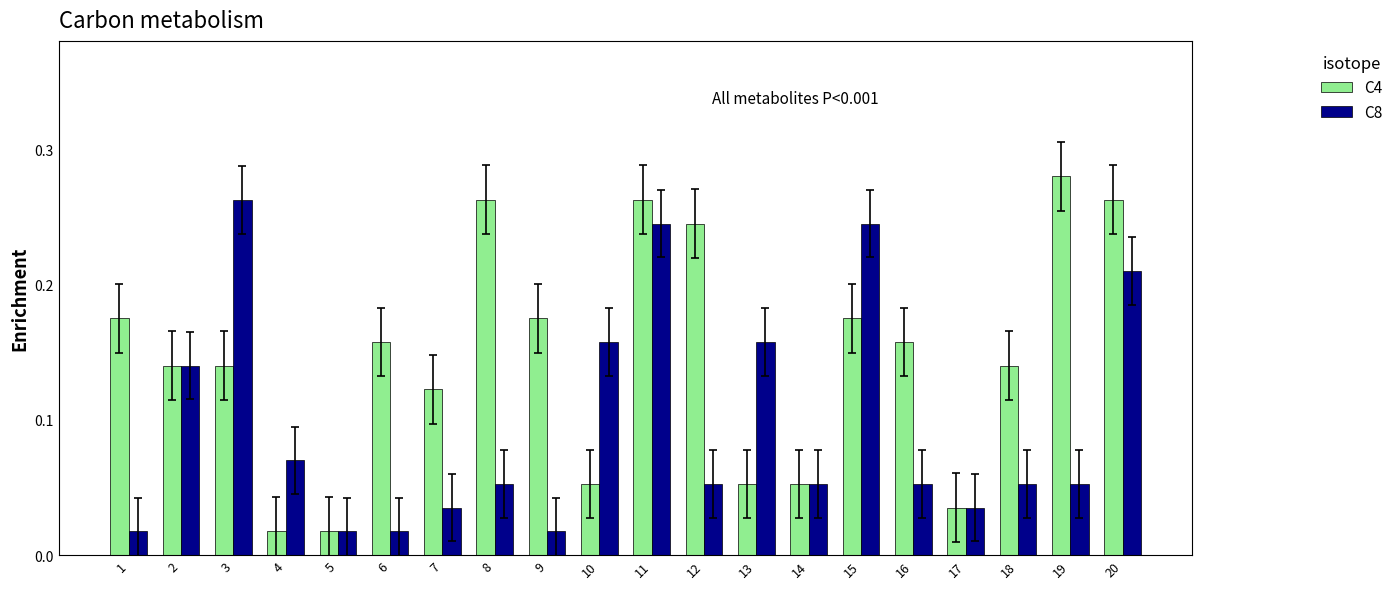

Which series has the largest range (max minus min)?

C4